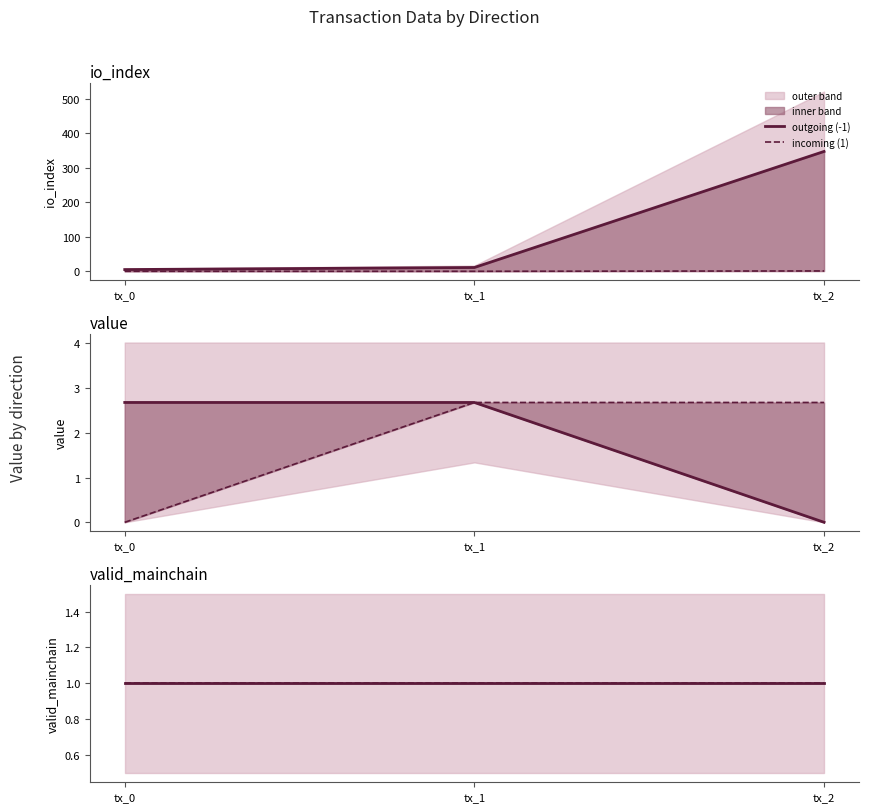

Which has a higher value, -1 or 1?

-1